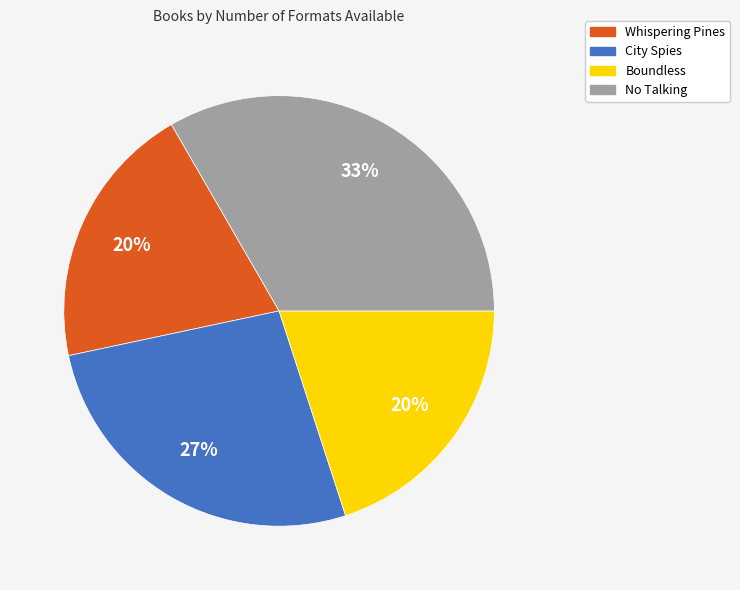

Count the number of slices in the pie.

4